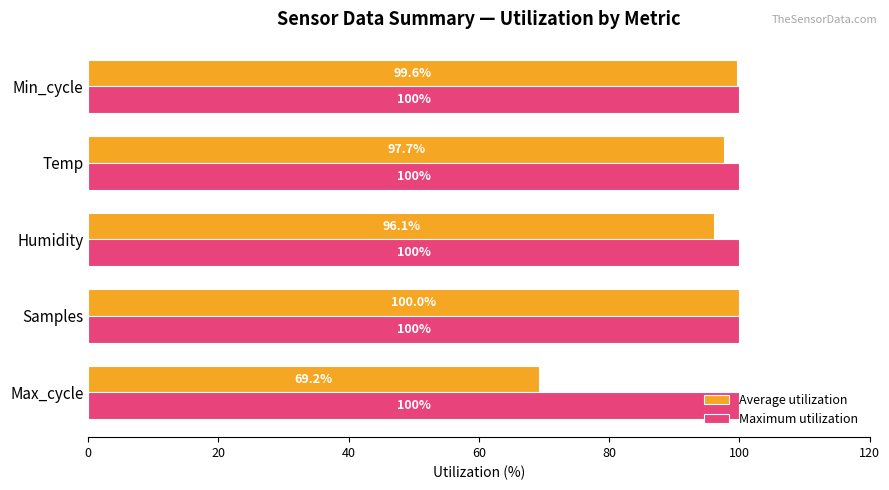

What is the greatest value displayed?

100.0